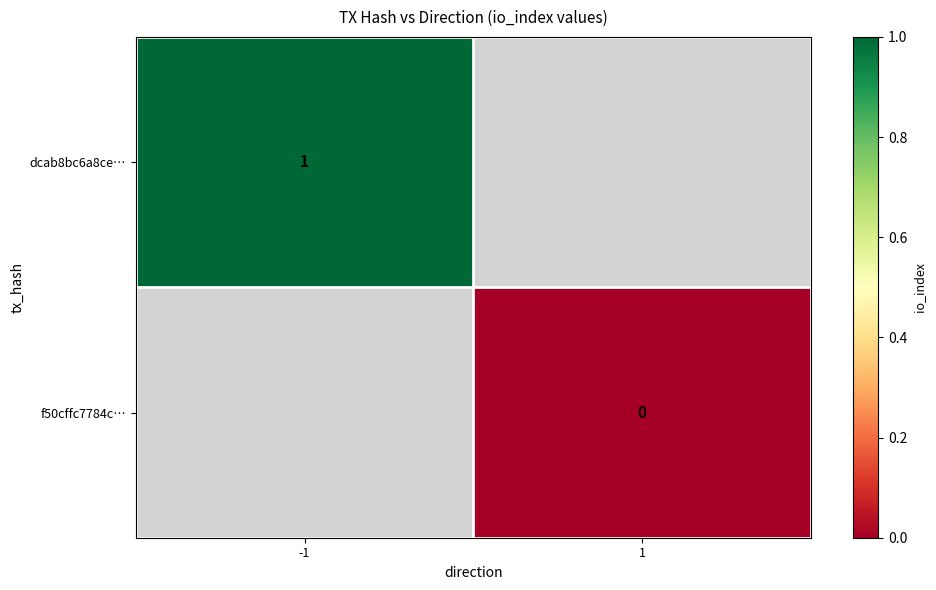

Is the value of dcab8bc6a8ce… at 1 greater than the value of f50cffc7784c… at 1?

No